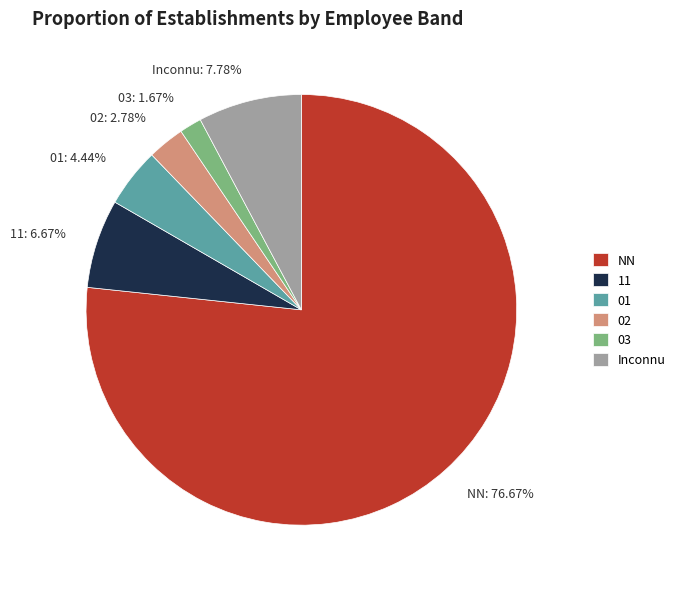

Which slice is the largest?

NN